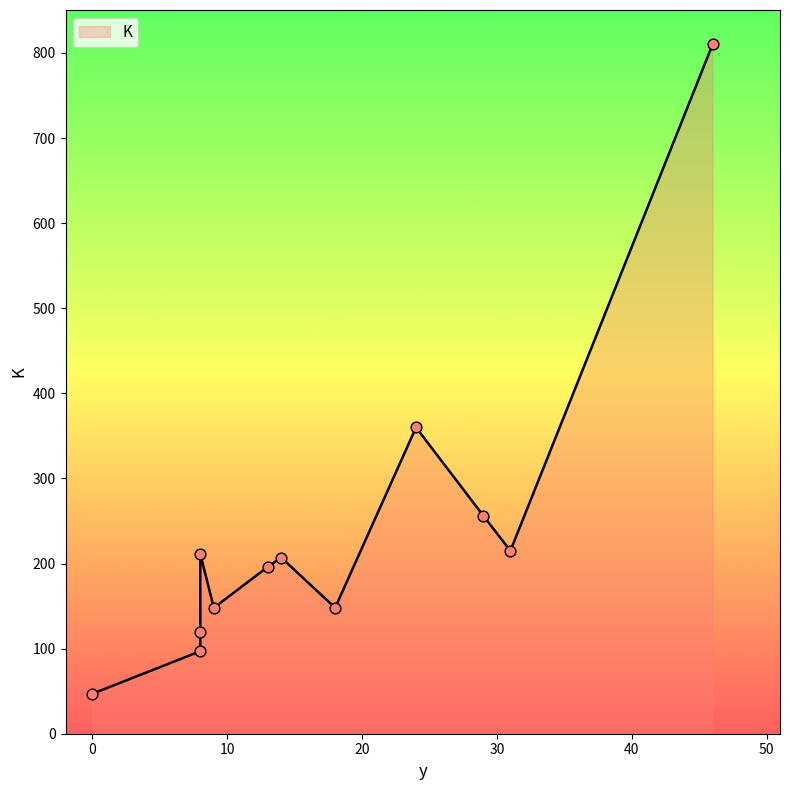

Which has a higher value, 8 or 13?

13